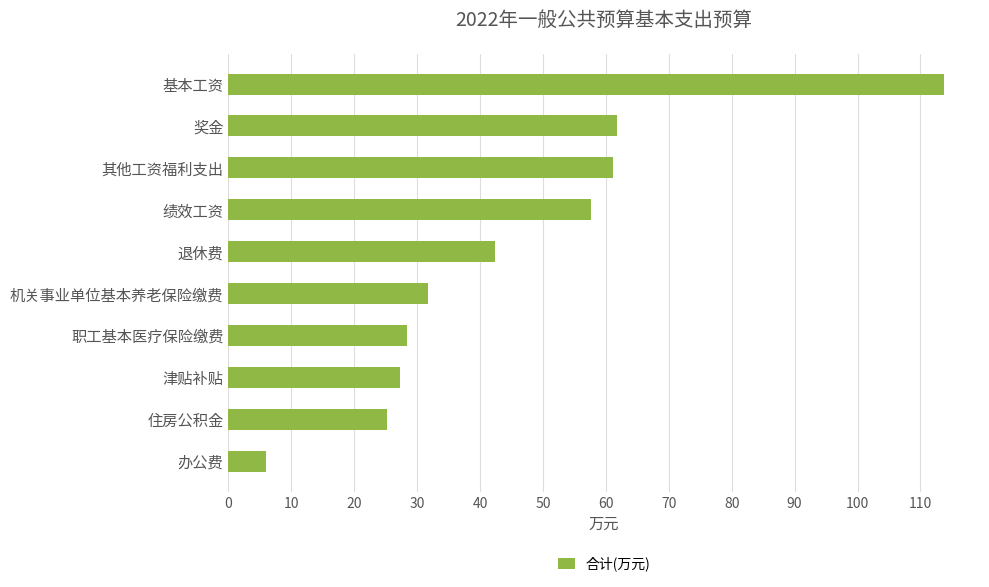

What is the ratio of the value at 津贴补贴 to the value at 机关事业单位基本养老保险缴费?

0.9